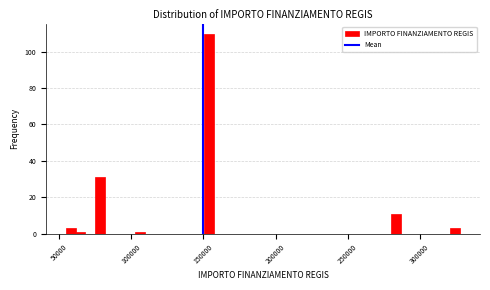

Read against the x-axis, roughly where is the centre of the tallest bar?

155000